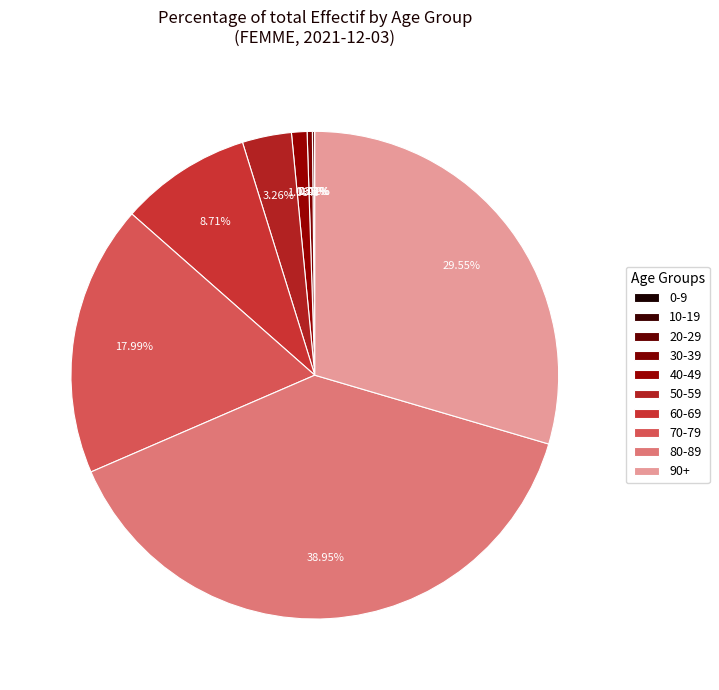

True or false: 70-79 accounts for 18% of the total.

True